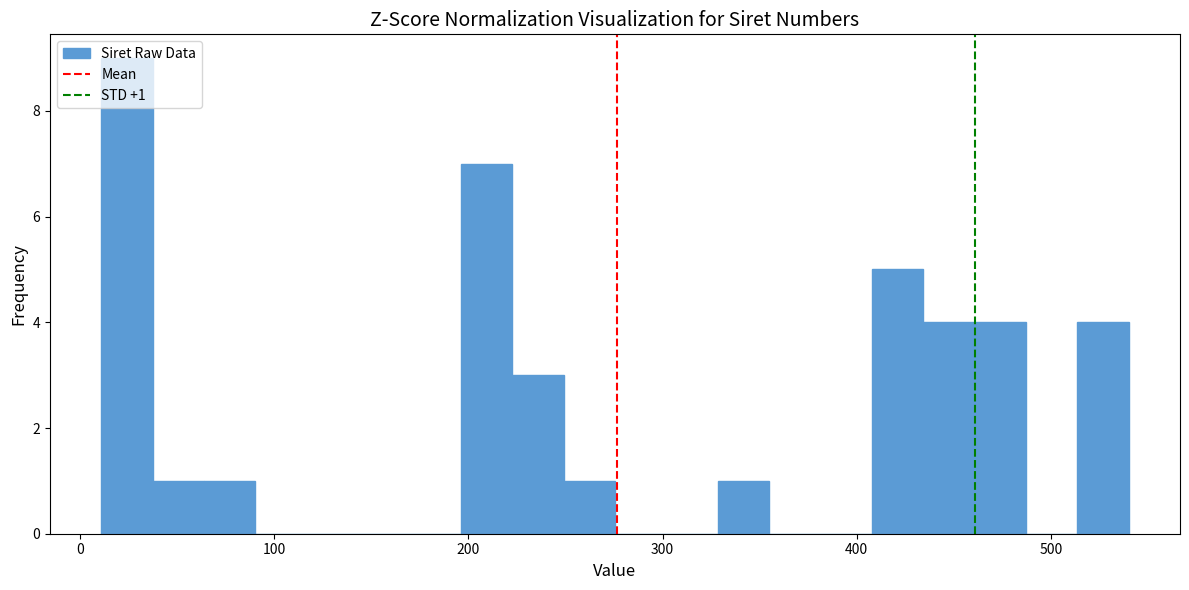

Around what value on the x-axis is the tallest bar? Give the approximate position of its centre, as read against the axis.

20